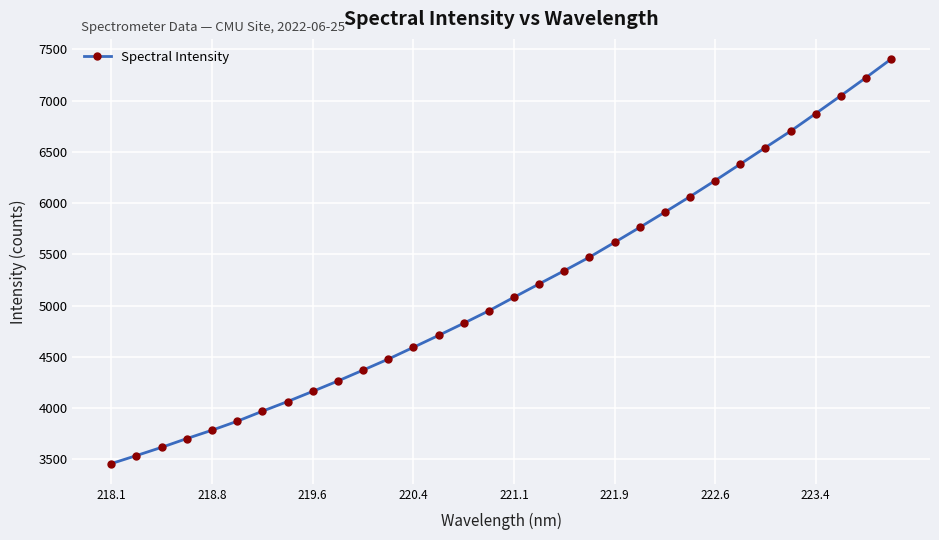

How many lines are shown in the chart?

1